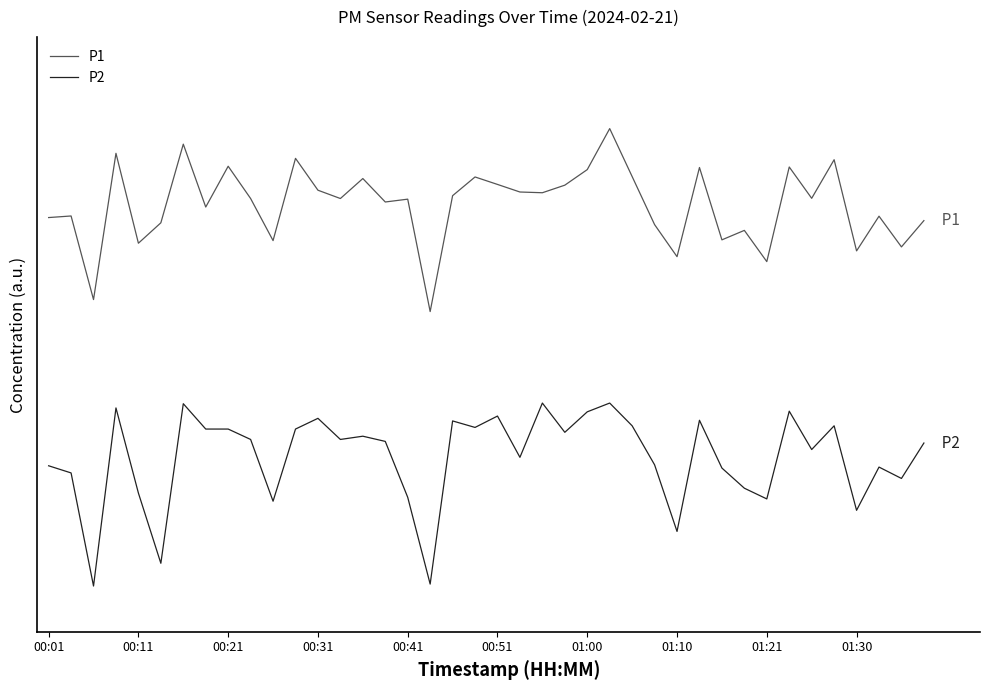

How many interior local peaks does the P1 series have?

14